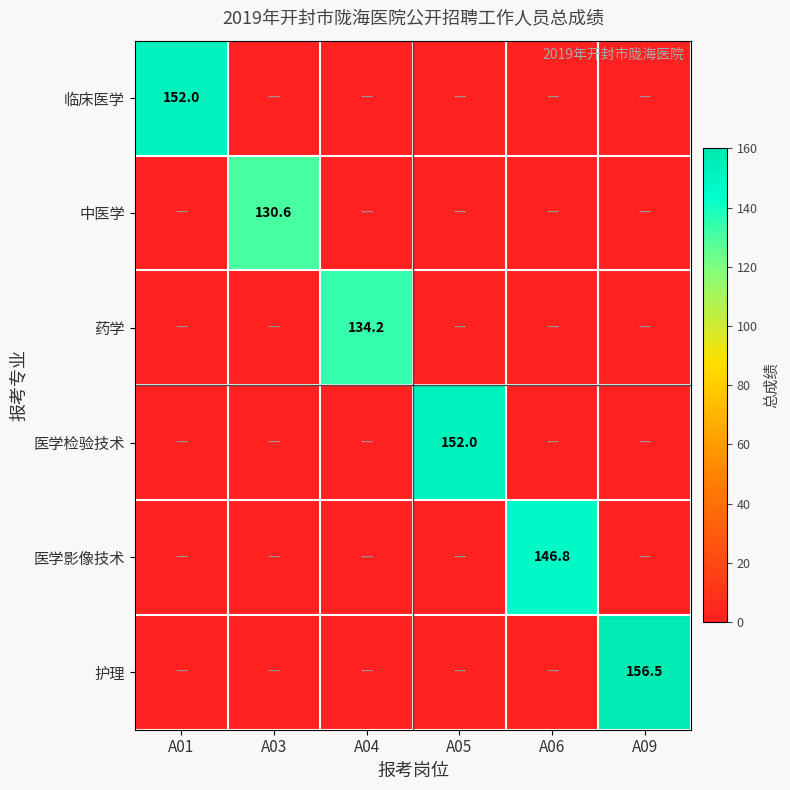

The 医学影像技术 series shows 47.8 at A09. True or false?

False